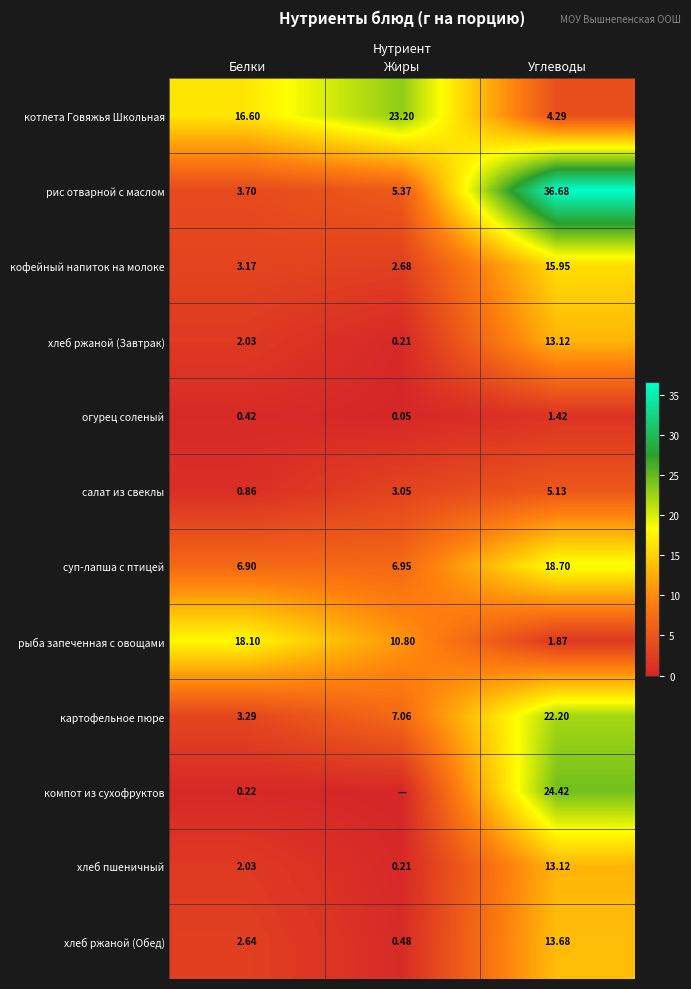

Where does the хлеб ржаной (Завтрак) series first go above 2?

Белки